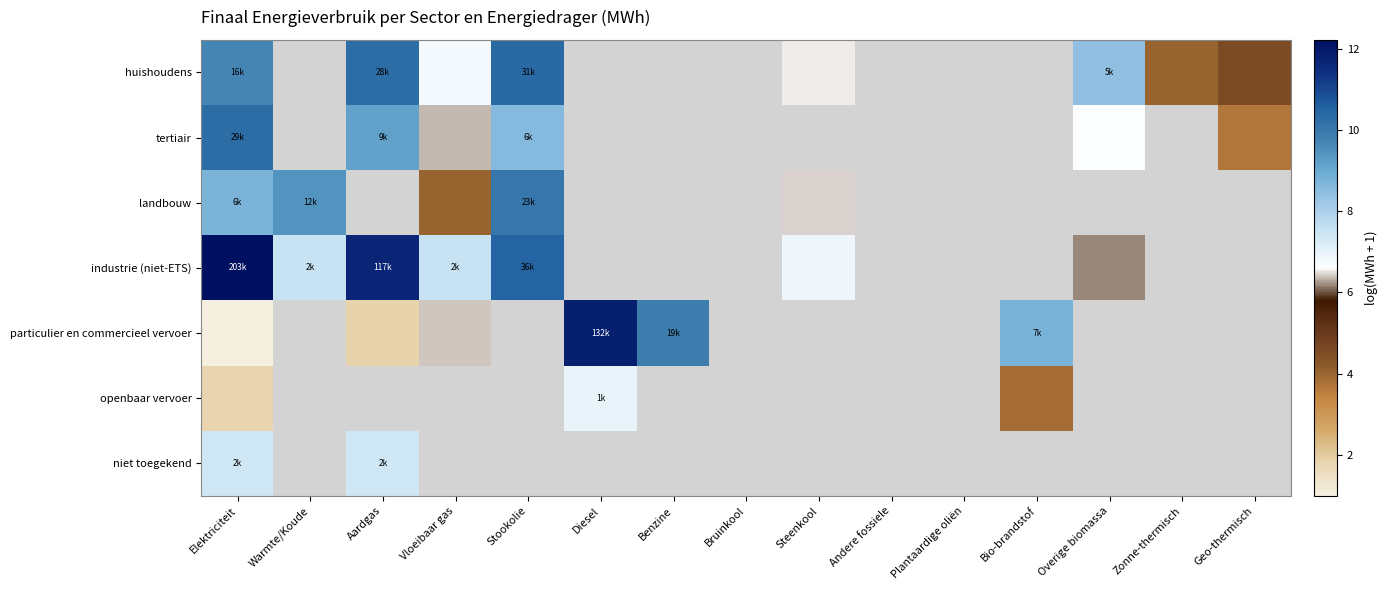

Read the particulier en commercieel vervoer value at Diesel.

11.8